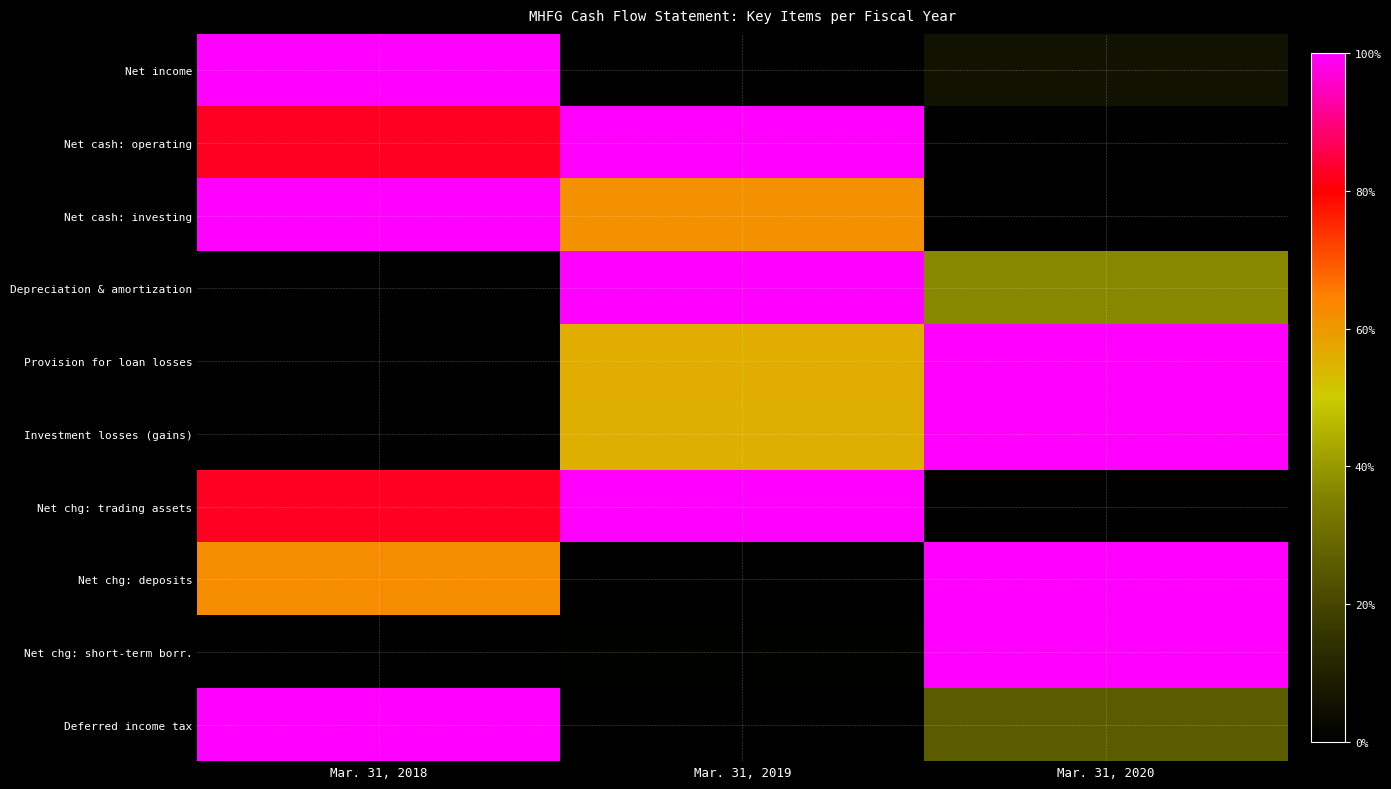

At Mar. 31, 2019, list the series in order from largest to smallest.

Net cash: operating, Depreciation & amortization, Net chg: trading assets, Net cash: investing, Provision for loan losses, Investment losses (gains), Net chg: short-term borr., Net income, Net chg: deposits, Deferred income tax